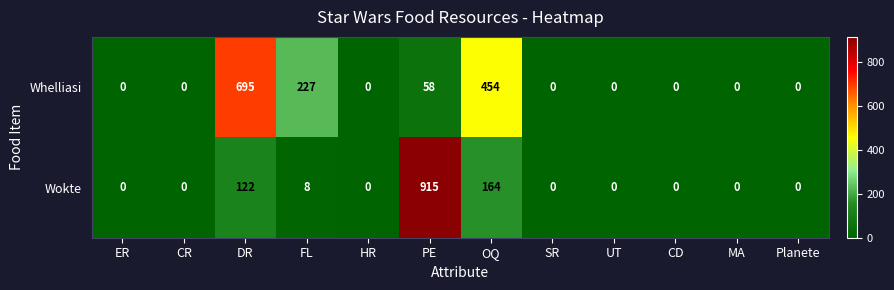

What is the difference between the Whelliasi values at FL and PE?

169